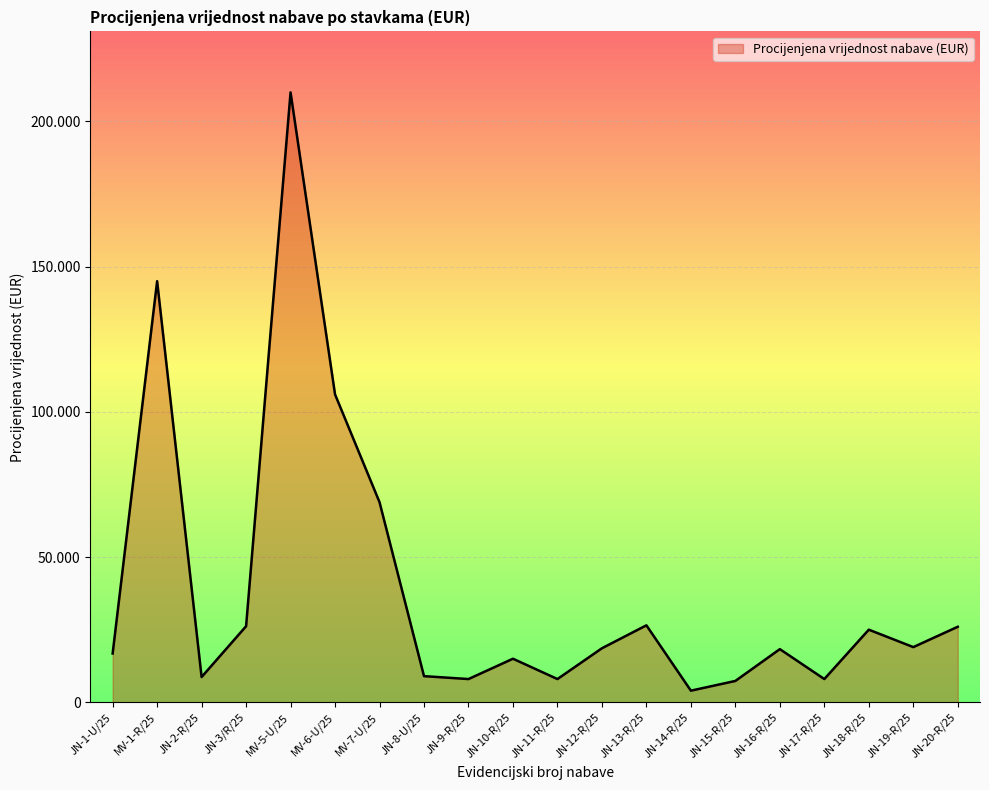

Is this an area chart (filled region under the line)?

Yes